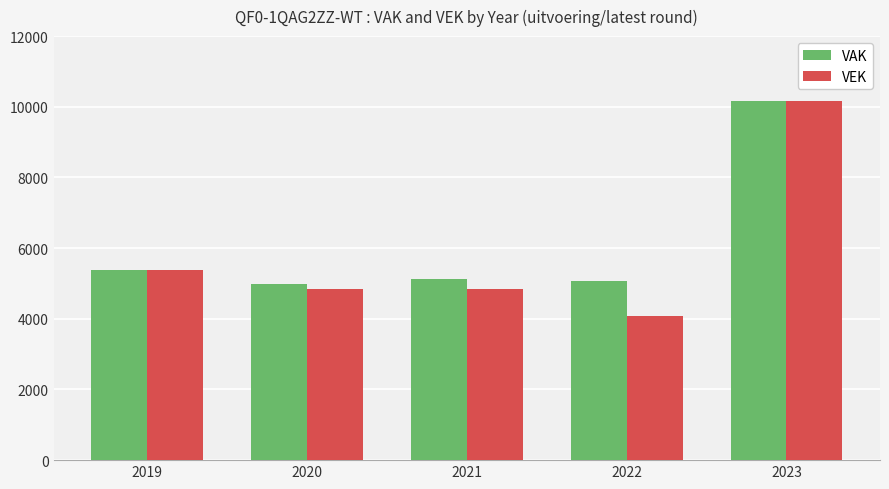

Which series changed the most between 2022 and 2023?

VEK